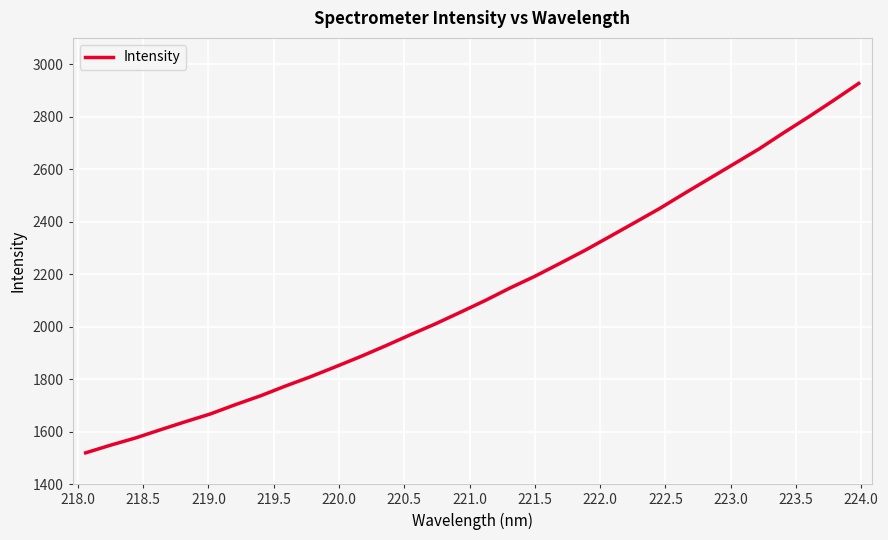

What is the difference between the maximum and minimum values?

1407.1